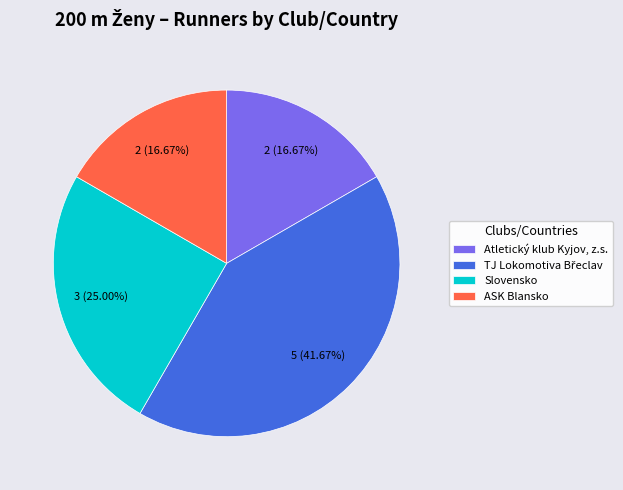

Count the number of slices in the pie.

4